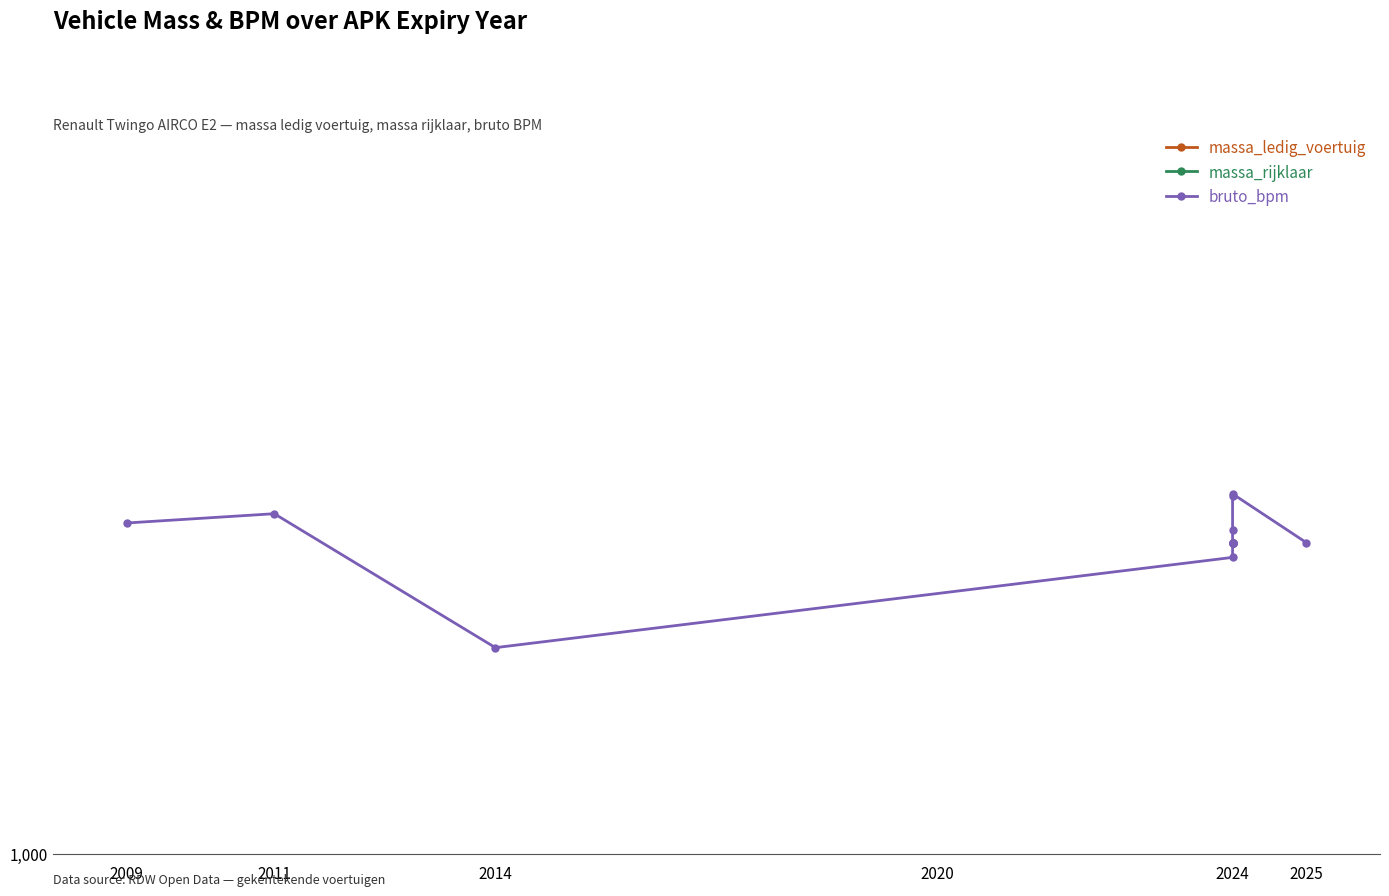

True or false: massa_rijklaar and massa_ledig_voertuig cross at least once.

False